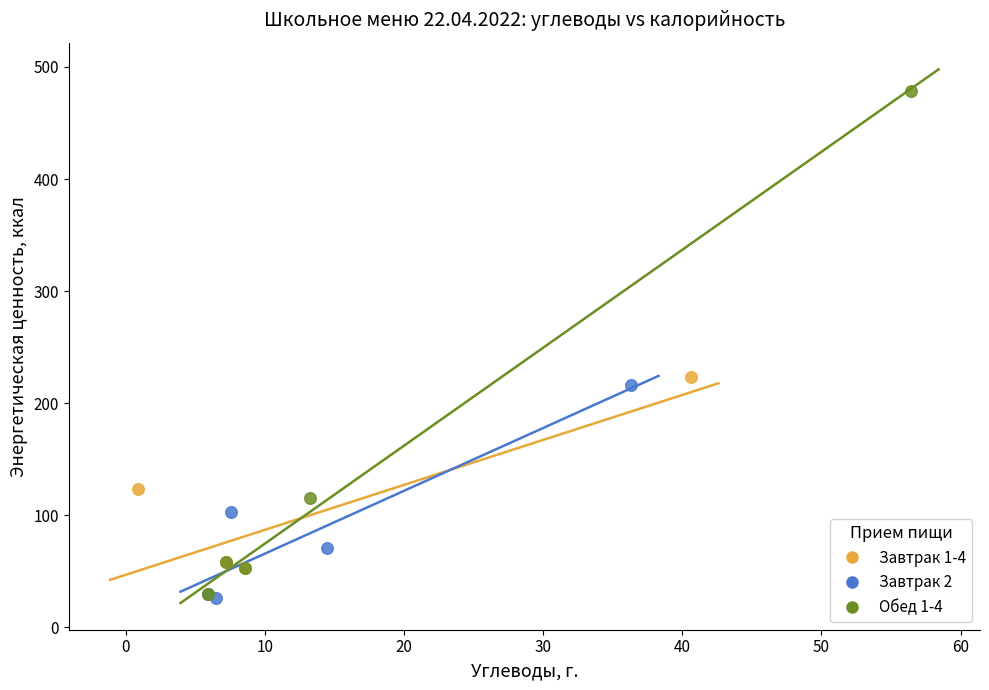

What are all the series names shown in the legend?

Завтрак 1-4, Завтрак 2, Обед 1-4